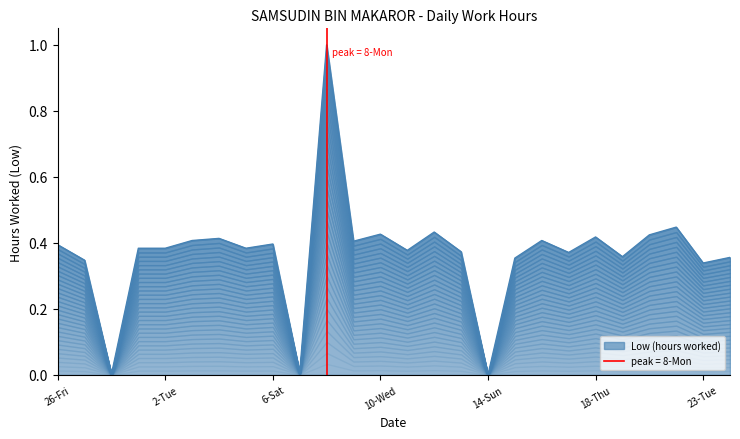

Where is the data nearest to the value 0?

14-Sun